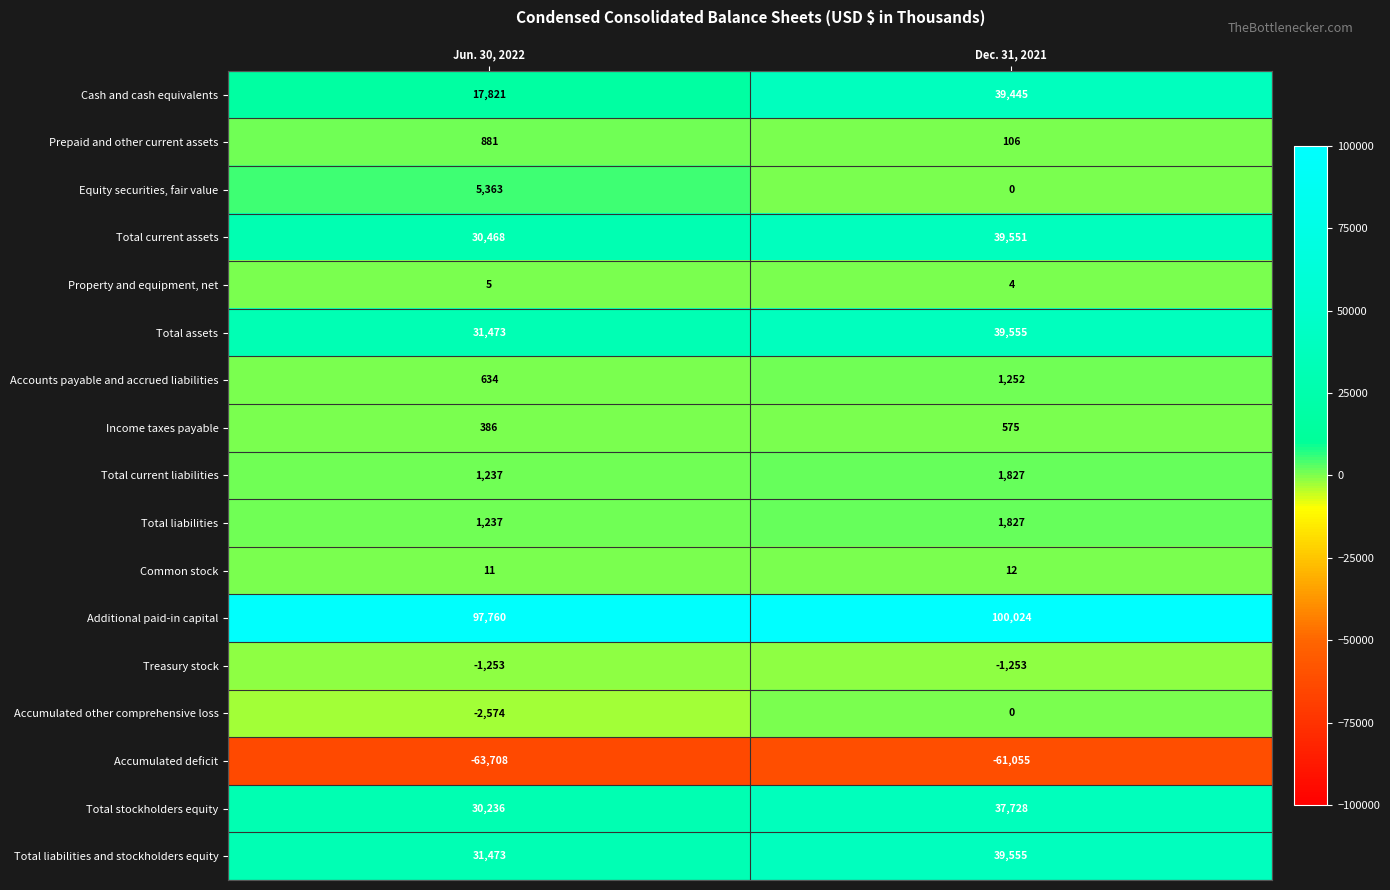

Count the number of categories in the chart.

2